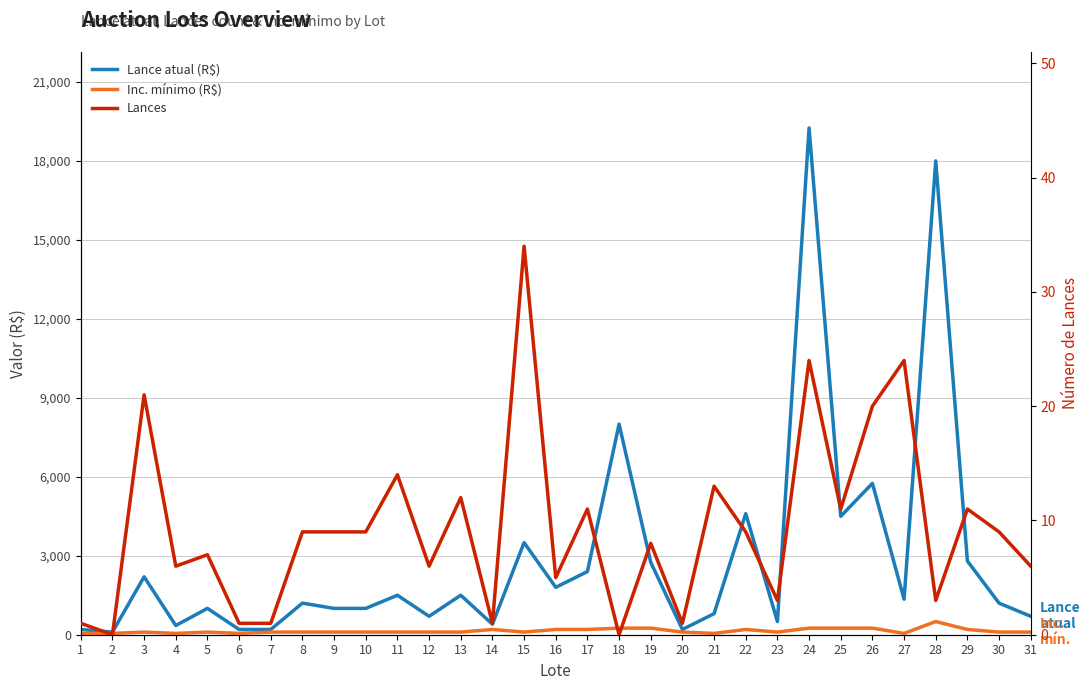

The value of Inc. mínimo (R$) at 26 is 250. True or false?

True